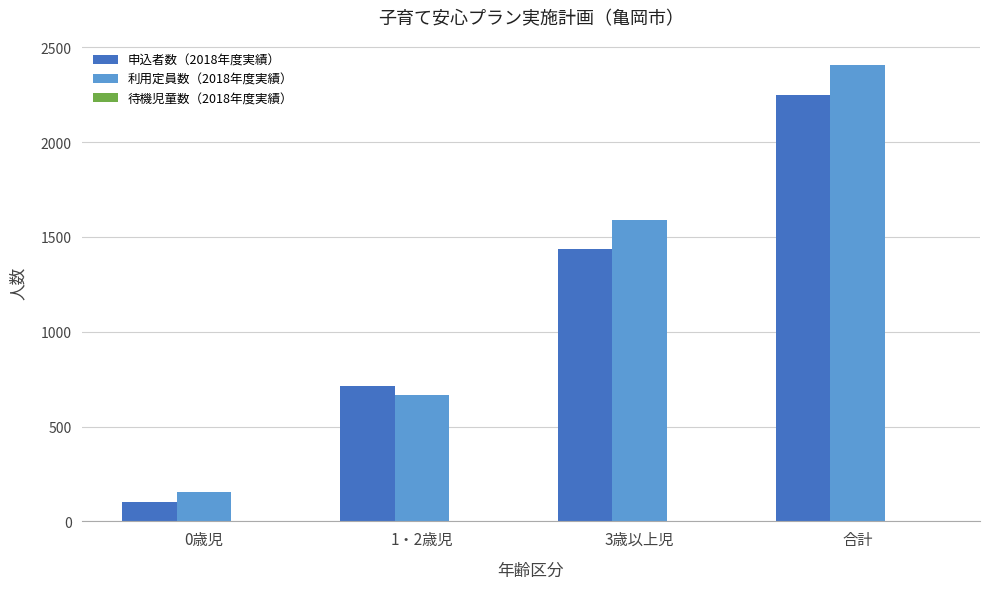

Which series changed the most between 0歳児 and 3歳以上児?

利用定員数（2018年度実績）